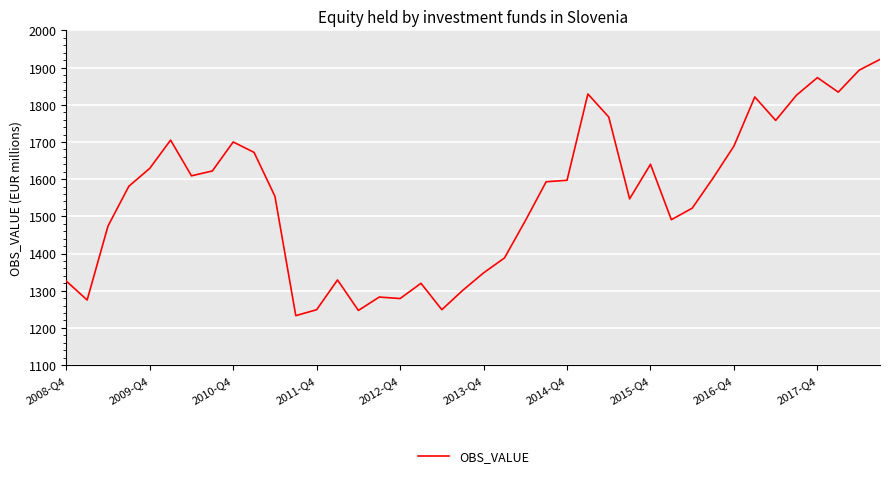

What is the minimum value shown in the chart?

1233